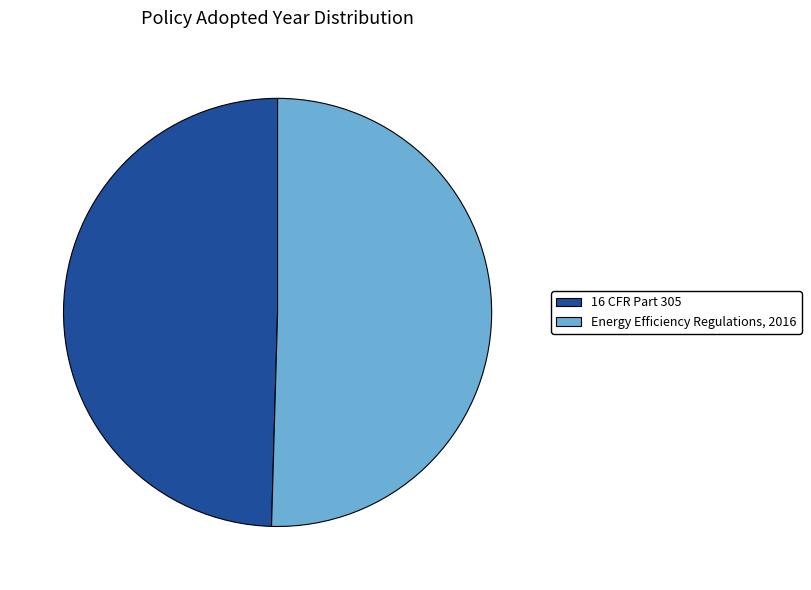

True or false: 16 CFR Part 305 accounts for 50% of the total.

True